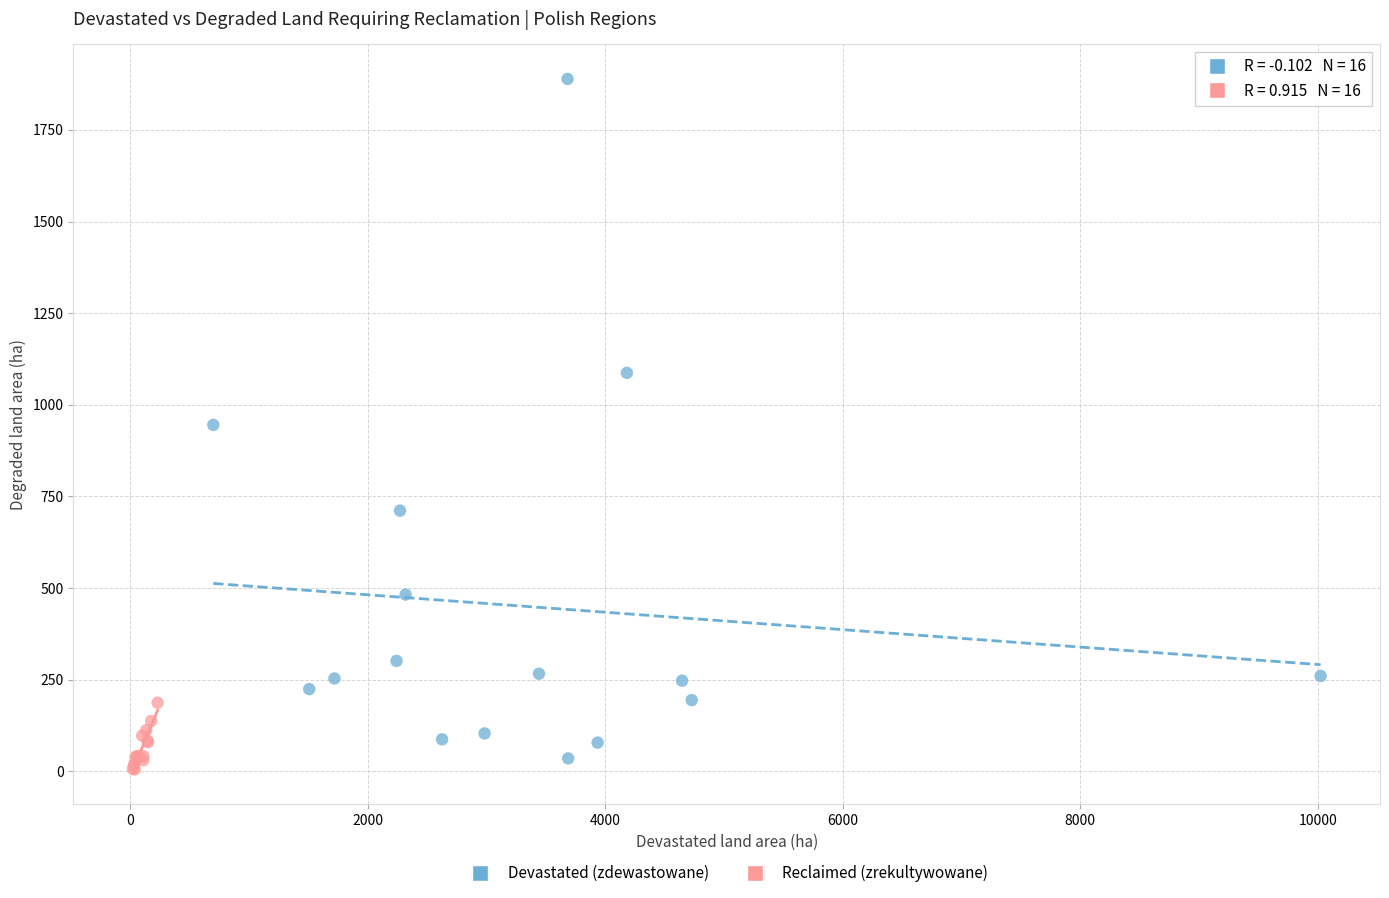

Which series has the largest Y range (max minus min)?

Devastated (zdewastowane)